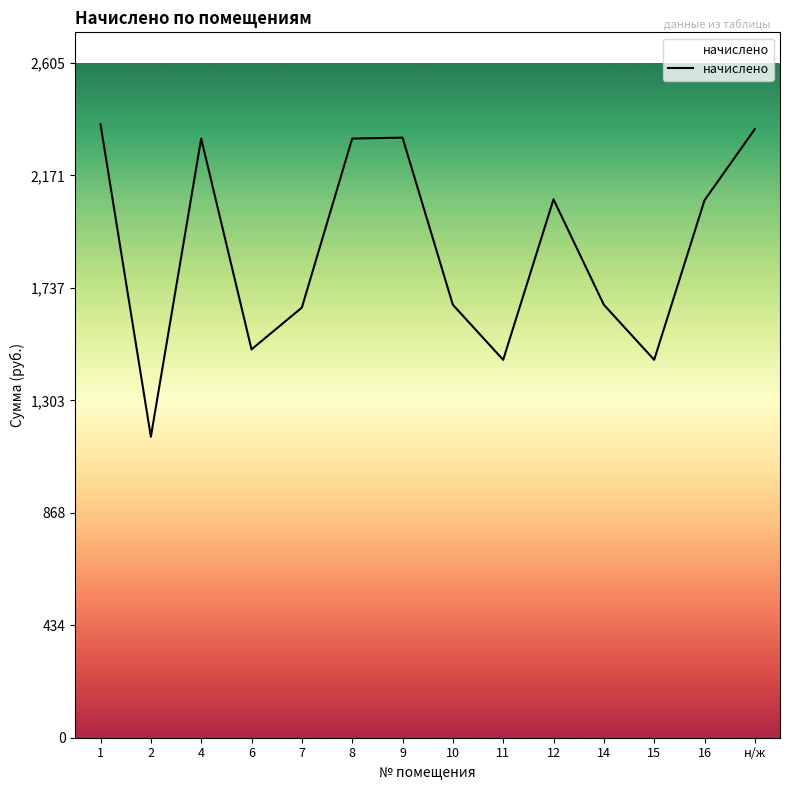

What is the sum of all values?

26398.8